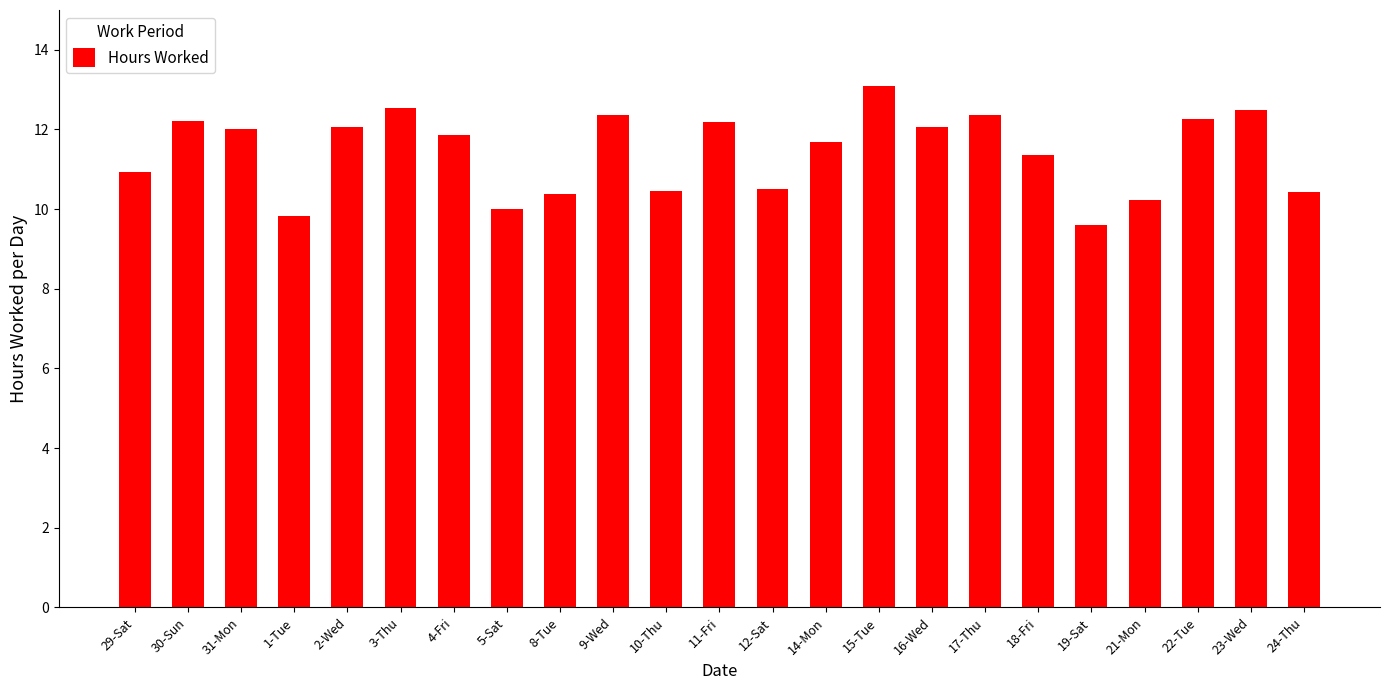

Which has a higher value, 5-Sat or 9-Wed?

9-Wed